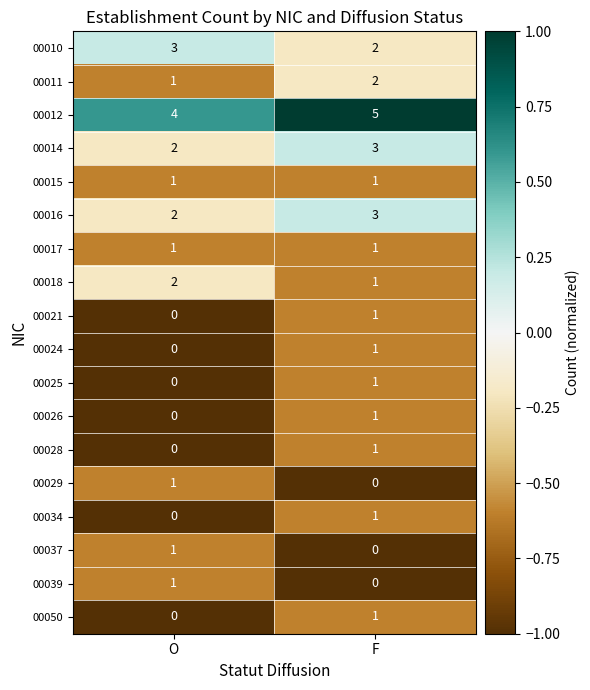

Rank the categories by 00037 value from lowest to highest.

F, O